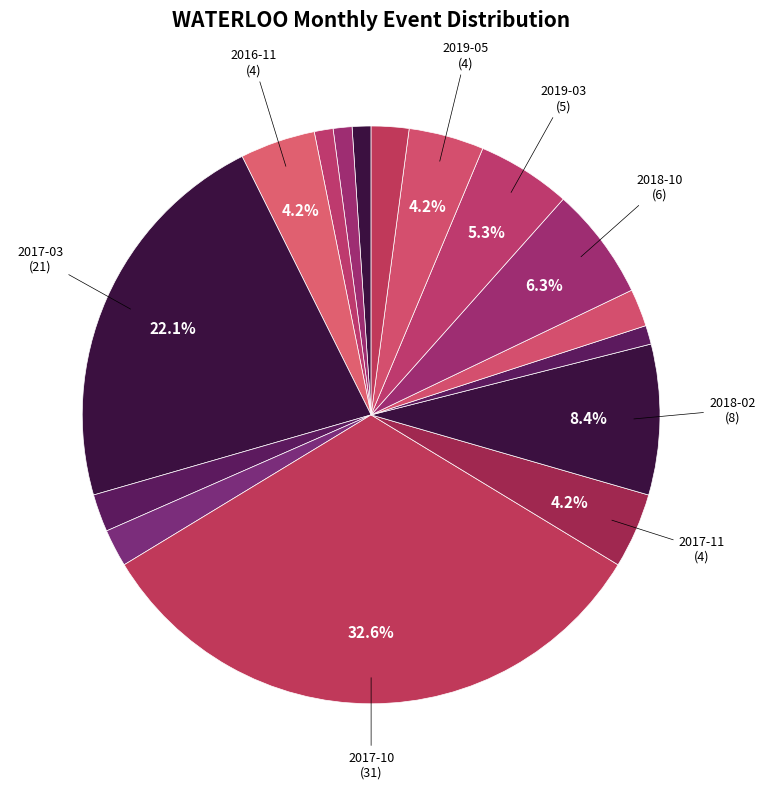

Is there any slice that represents more than half of the pie?

No